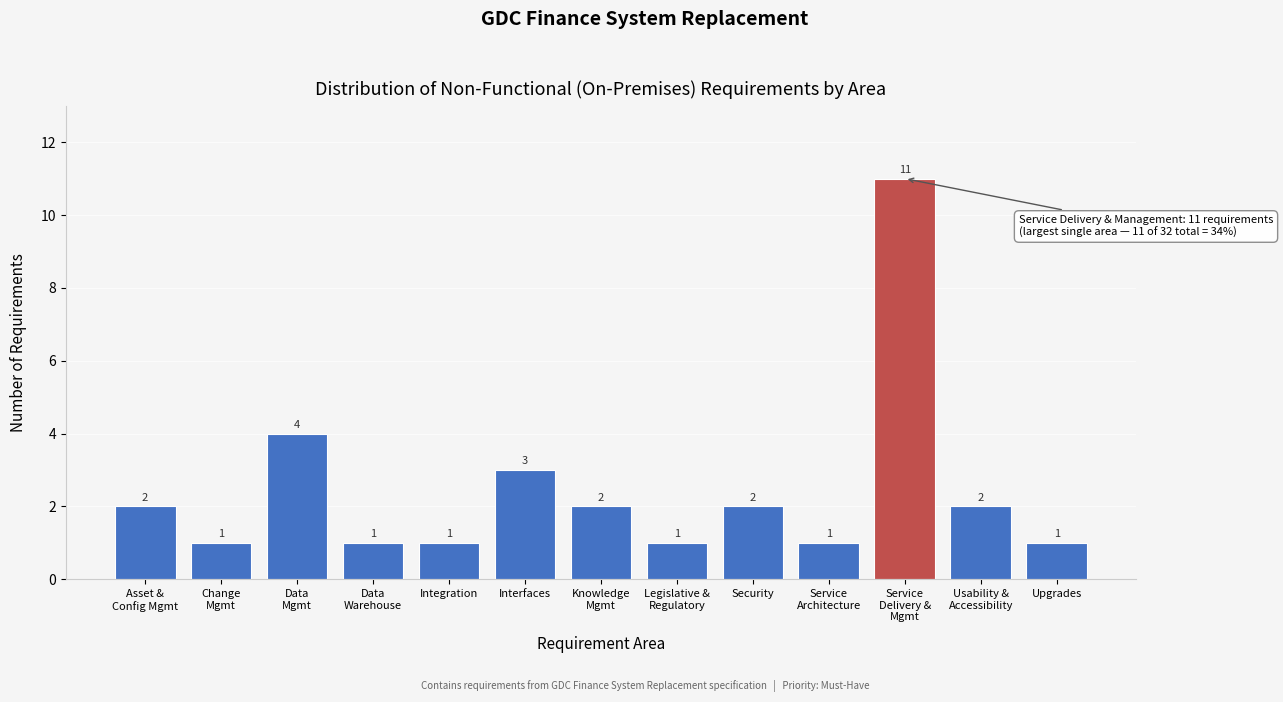

Reading right to left, extract all data points from this chart.

1	2	11	1	2	1	2	3	1	1	4	1	2